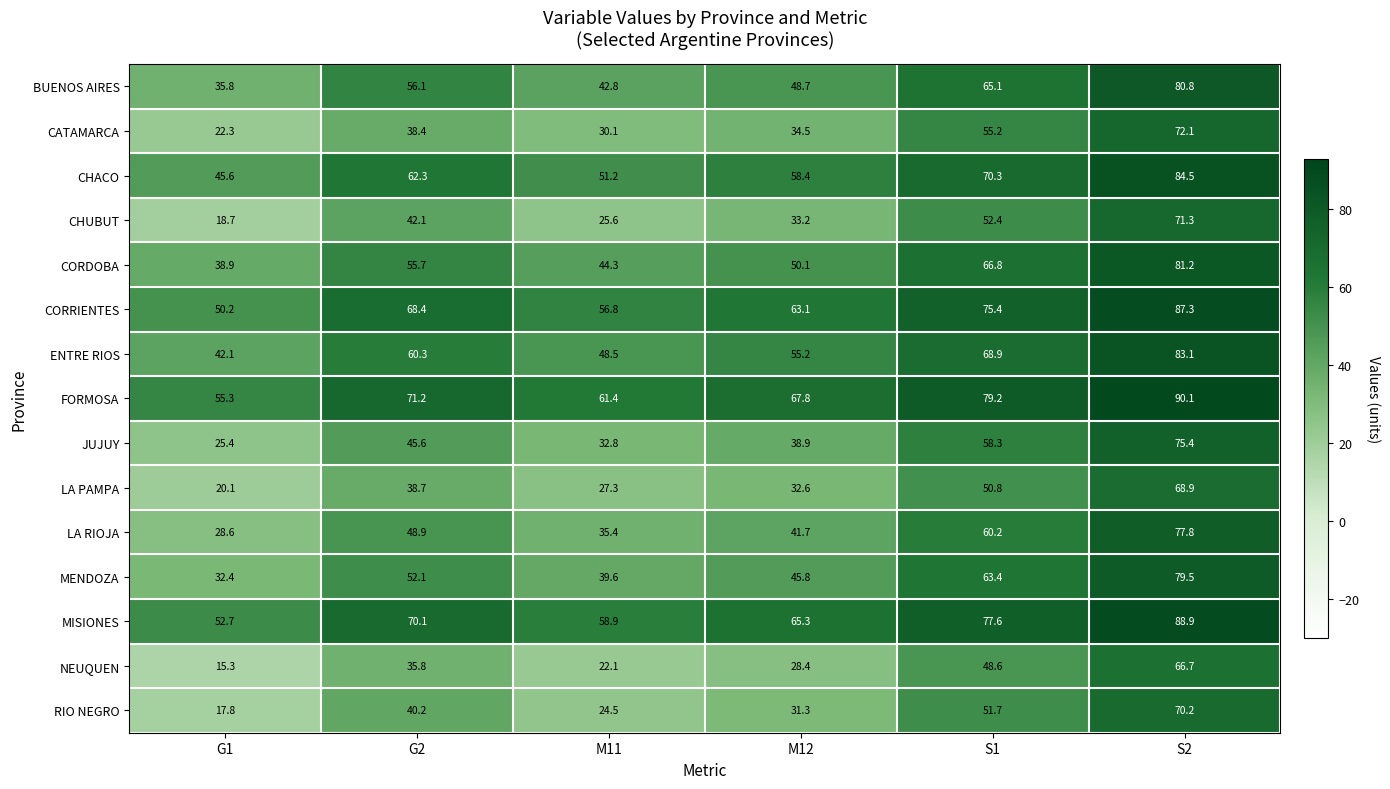

The ENTRE RIOS series shows 19.4 at G1. True or false?

False